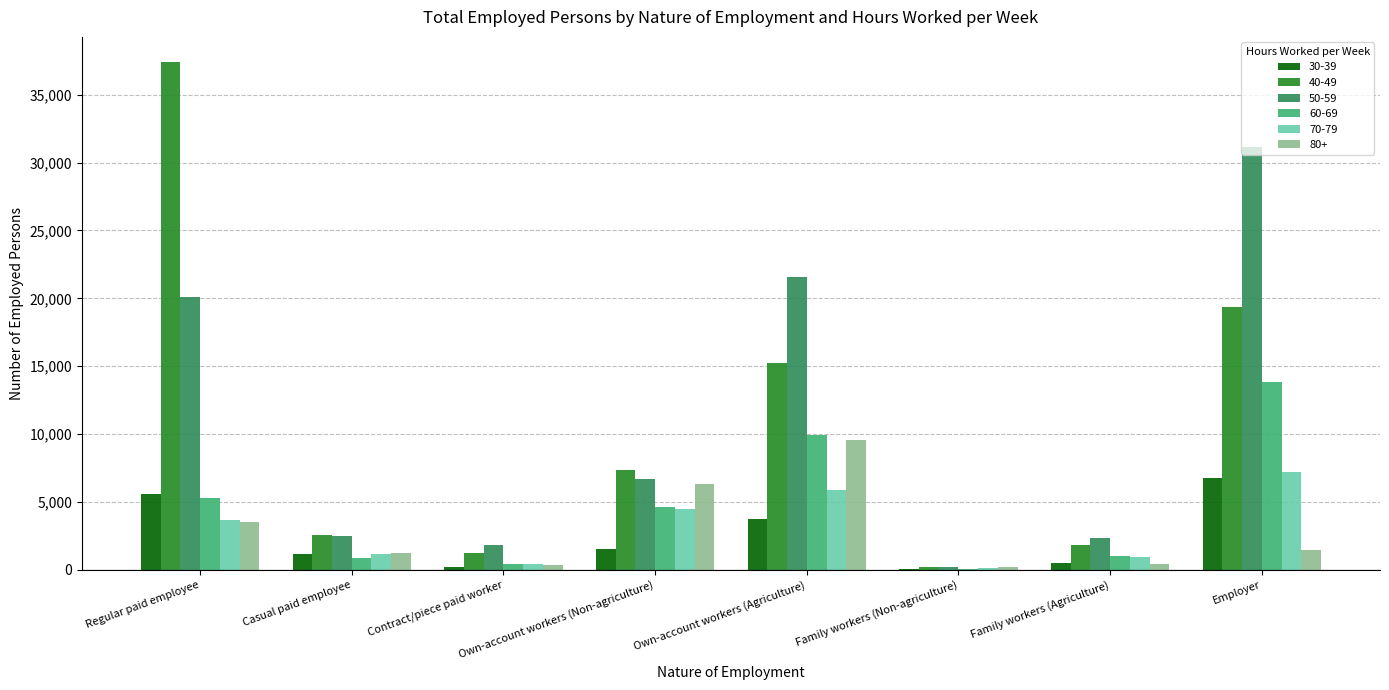

What are all the series names shown in the legend?

30-39, 40-49, 50-59, 60-69, 70-79, 80+